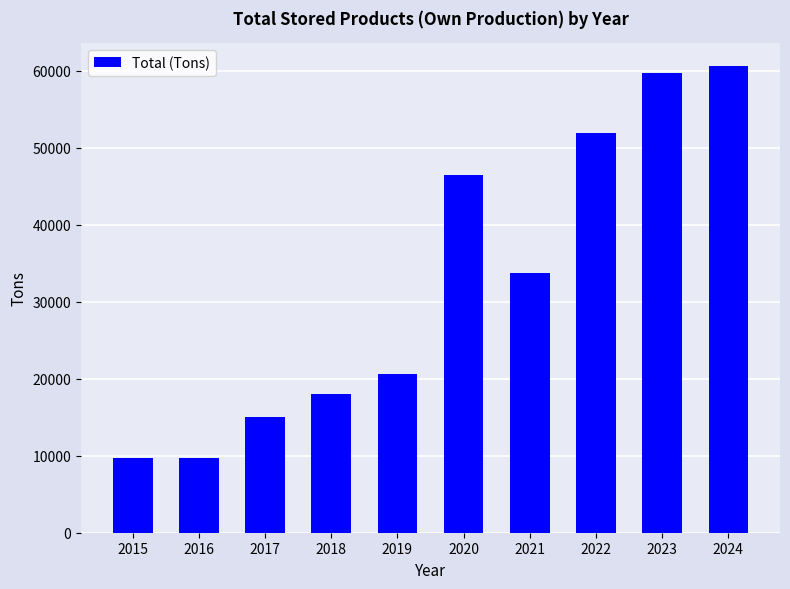

At which category does the chart reach its peak across all series?

2024